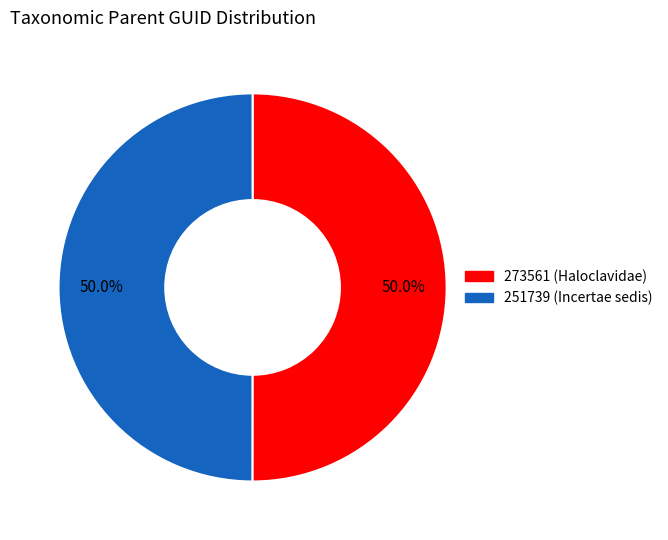

Combined, what portion of the pie is 251739 (Incertae sedis) and 273561 (Haloclavidae)?

100.0%